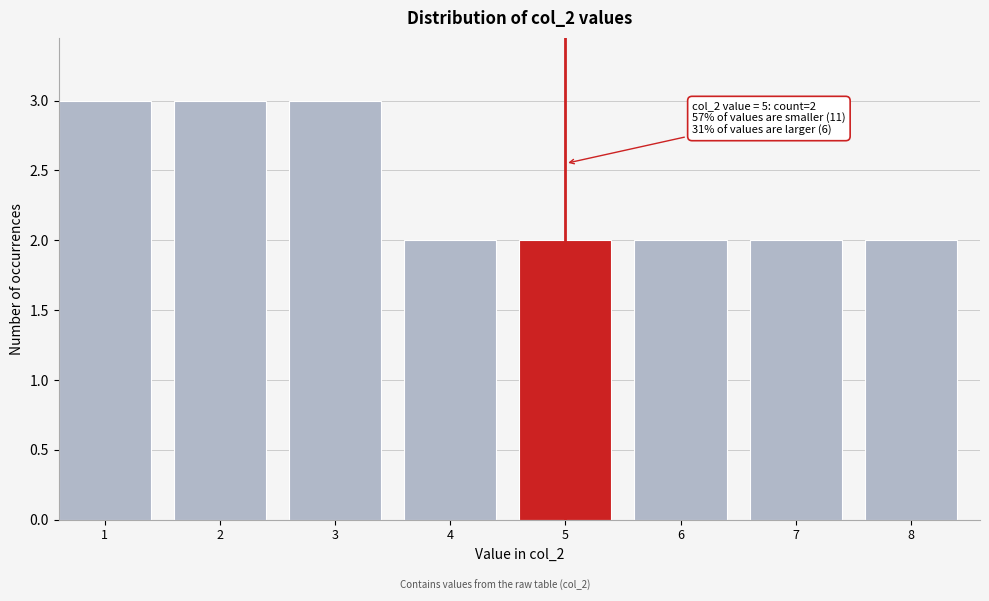

Reading left to right, what are all the values shown in this chart?

3	3	3	2	2	2	2	2